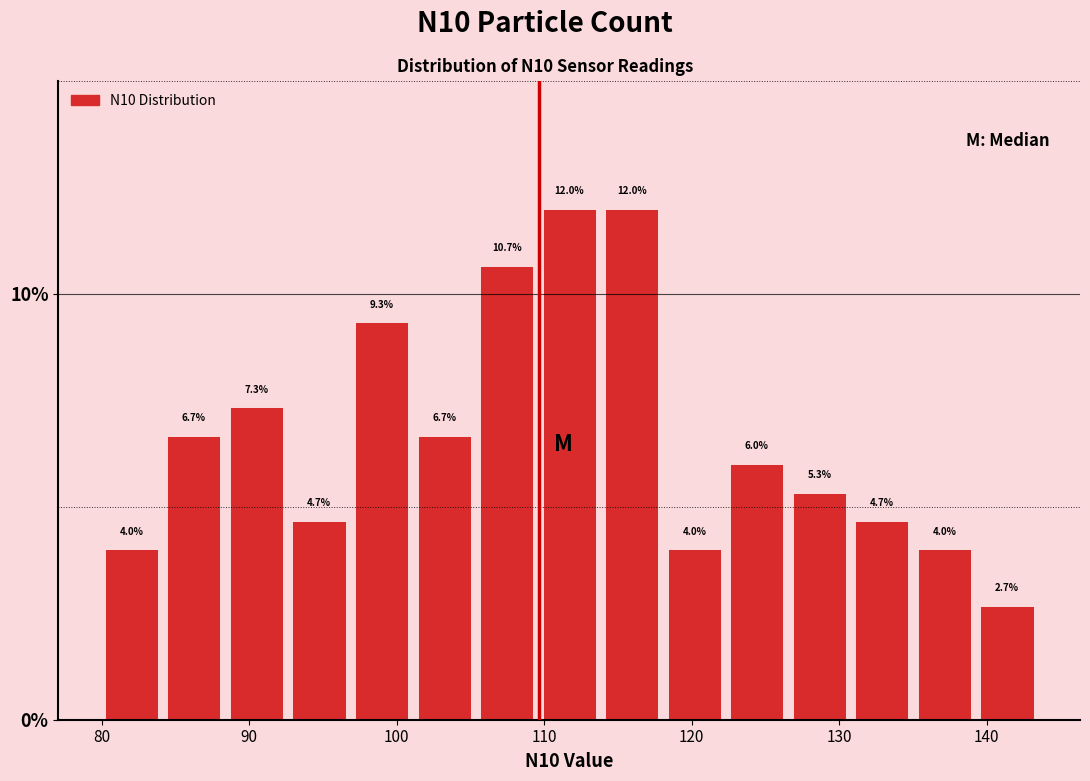

Reading left to right, transcribe this chart: for each bar, give the range it covers on the x-axis and its height. The bar edges are not printed on the chart, so give them approximately, as read against the axis.

80 to 84: 4.0
84 to 88: 6.7
88 to 93: 7.3
93 to 97: 4.7
97 to 101: 9.3
101 to 105: 6.7
105 to 110: 10.7
110 to 114: 12.0
114 to 118: 12.0
118 to 122: 4.0
122 to 127: 6.0
127 to 131: 5.3
131 to 135: 4.7
135 to 139: 4.0
139 to 144: 2.7